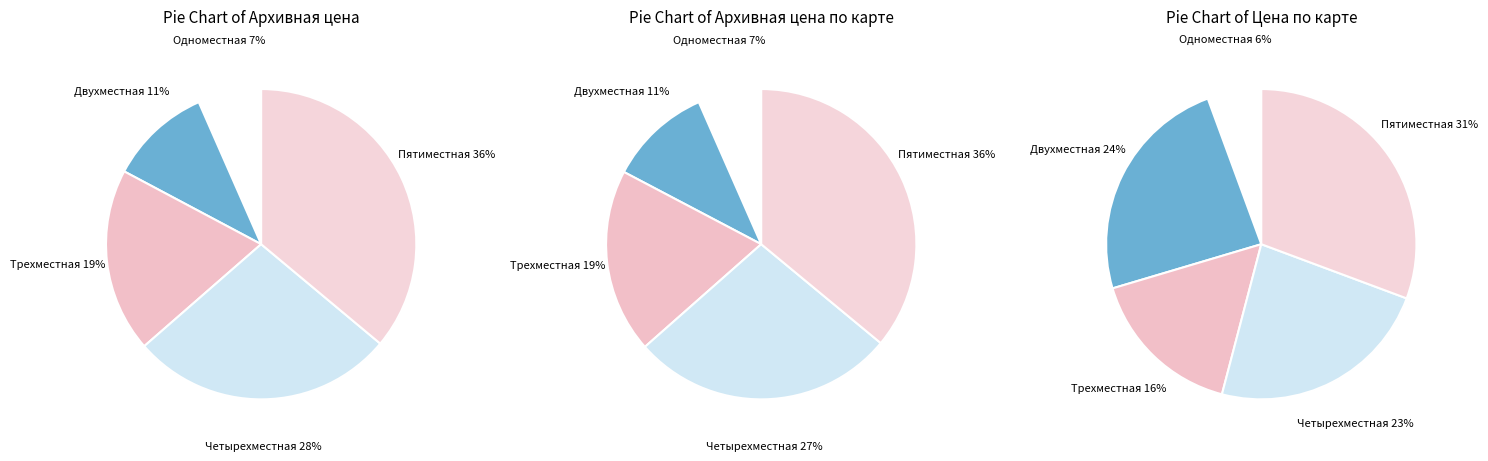

Which category has the biggest portion of the pie?

Рамка пятиместная